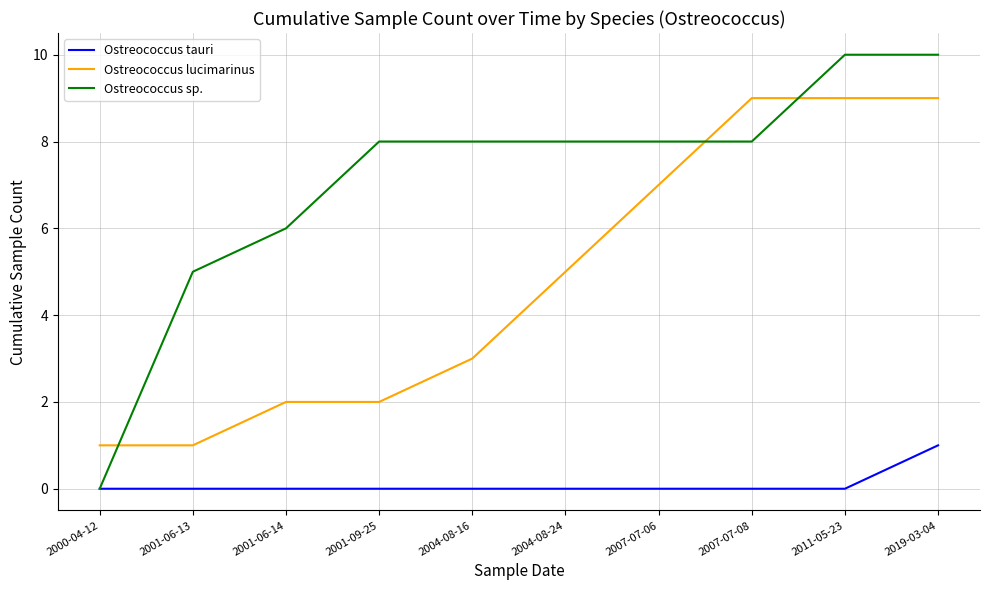

Which series has the widest spread of values?

Ostreococcus sp.